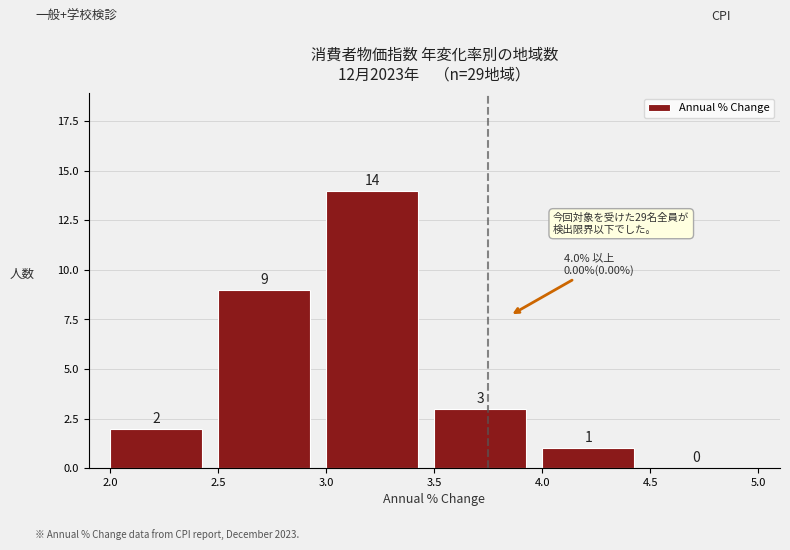

What is the height of the bar covering 3.5 to 4.0 on the x-axis?

3